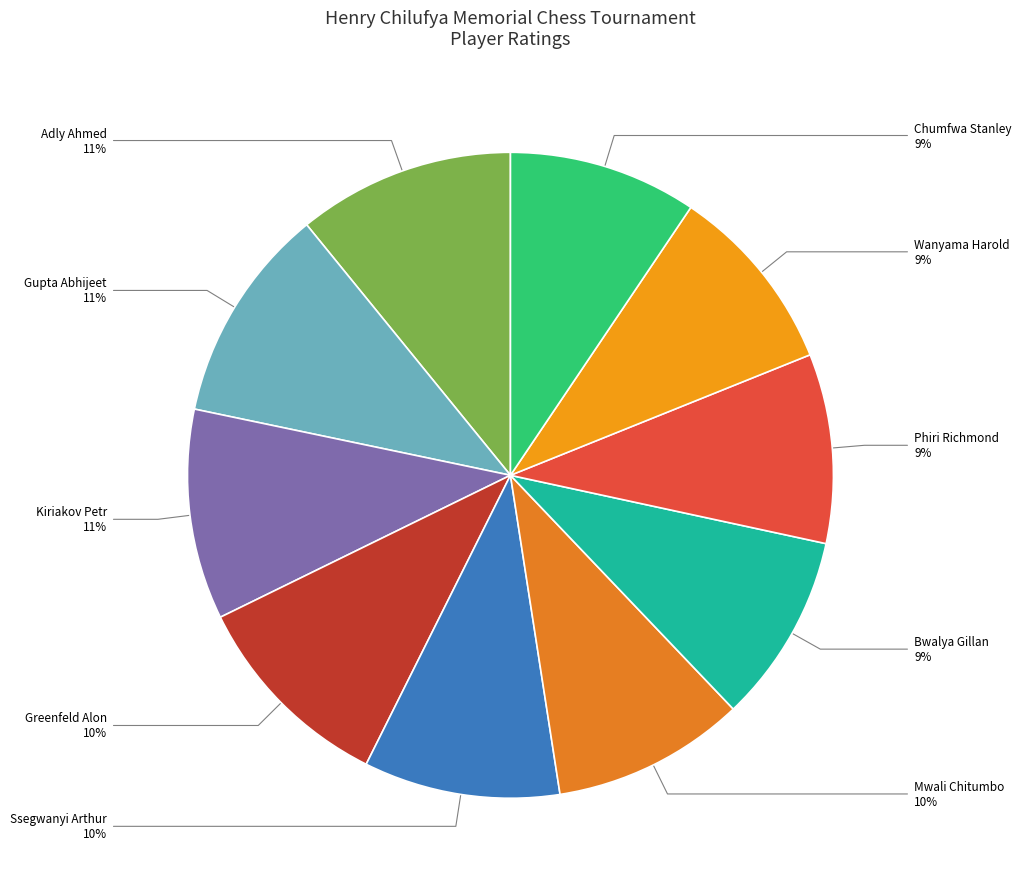

The Chumfwa Stanley slice represents 9% of the pie. True or false?

True